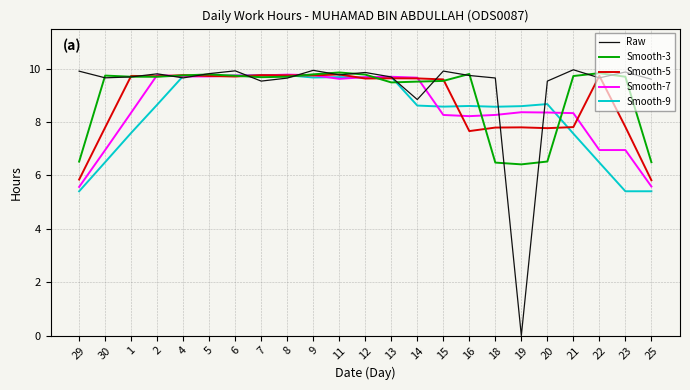

What position from the left is 25?

23